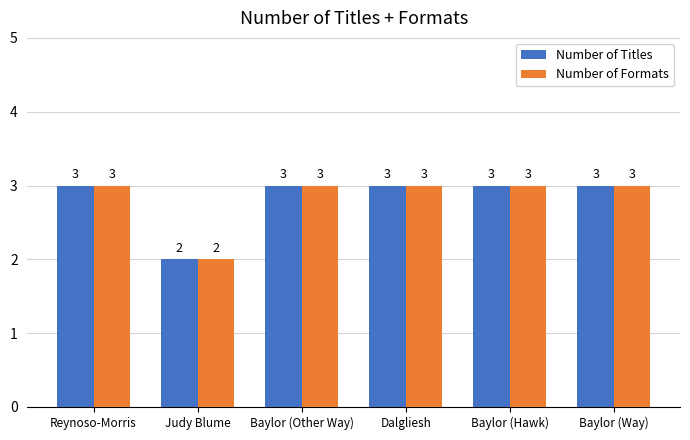

Is the value of Number of Formats at Baylor (Hawk) greater than the value of Number of Titles at Judy Blume?

Yes